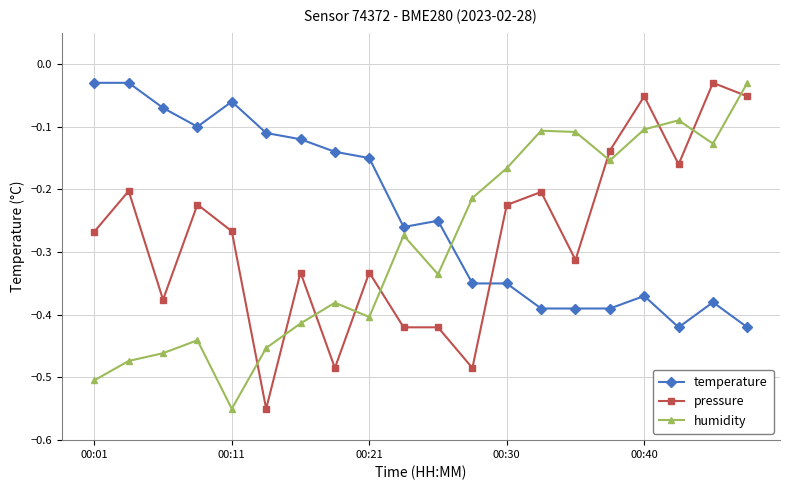

What is the difference between the maximum and minimum values in the pressure series?

0.5